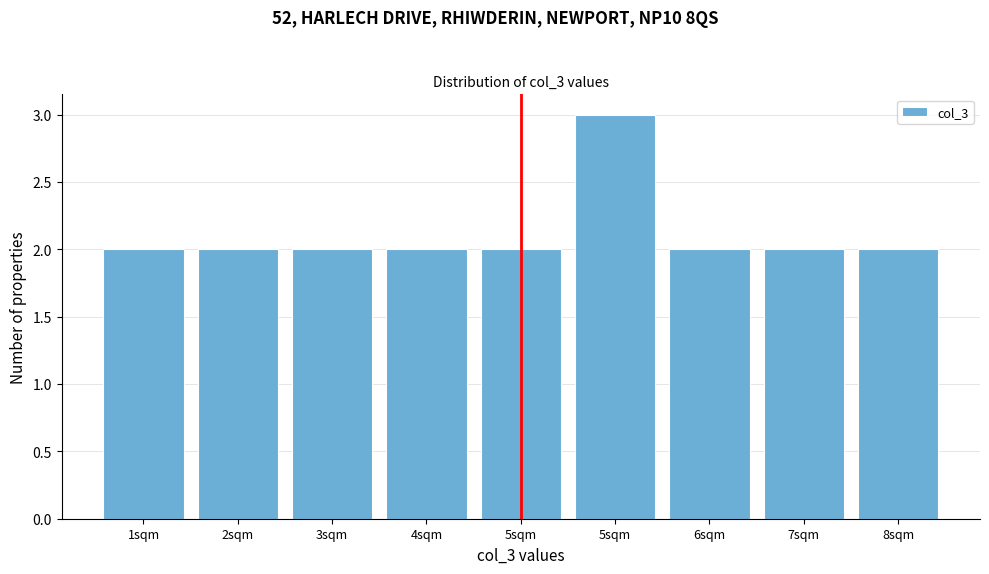

How many distinct data groups are displayed?

1